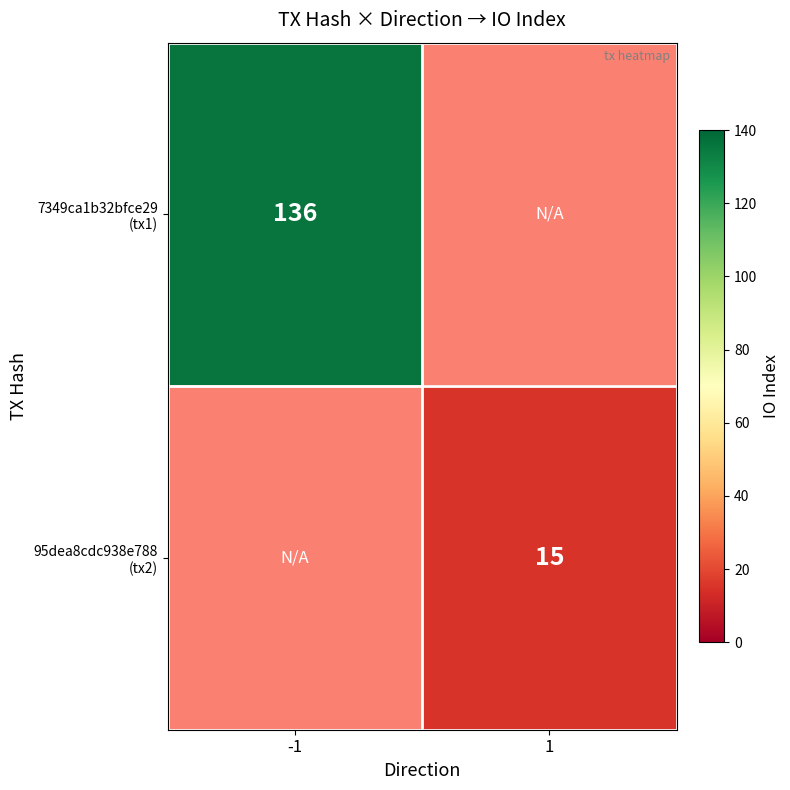

Which label corresponds to the smallest value in the chart?

1